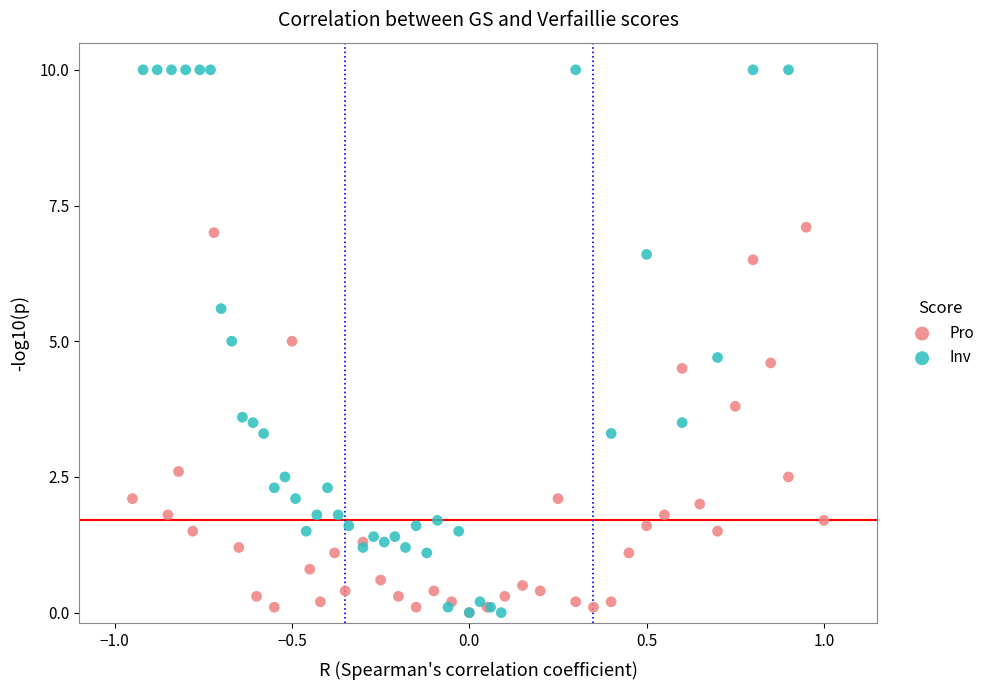

Which series has the largest Y range (max minus min)?

Inv